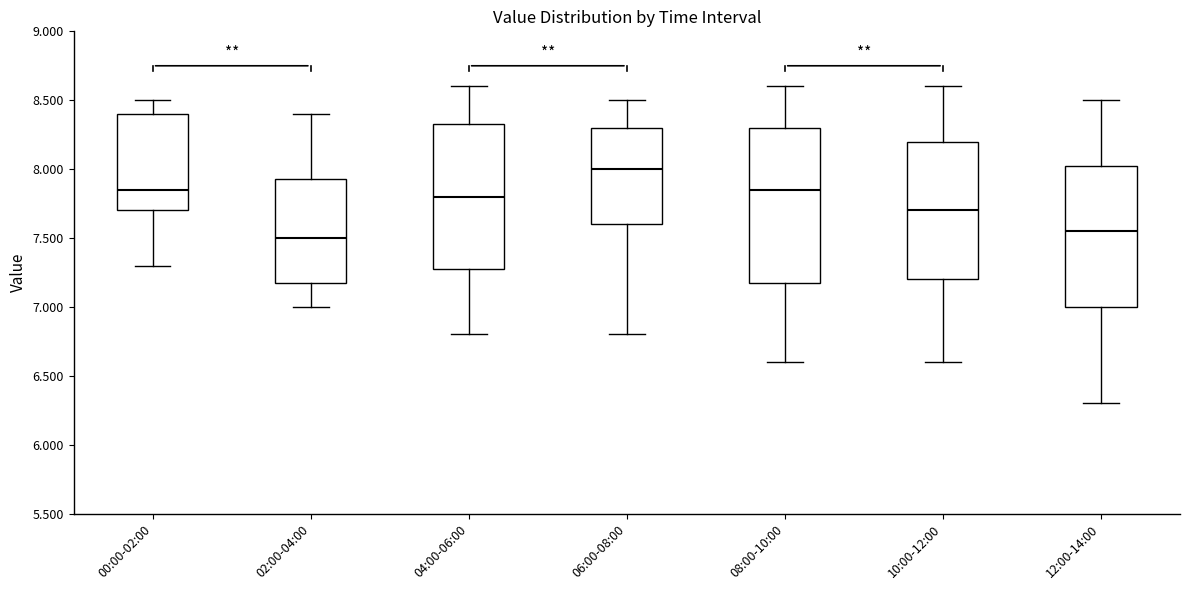

Reading left to right, read every box against the y-axis: the position of its median line, the range the box covers, and the ends of its whiskers. The values are not printed on the chart, so give them approximately, as read against the axis.

00:00-02:00: median 7.85, box 7.70 to 8.40, whiskers 7.30 to 8.50
02:00-04:00: median 7.50, box 7.20 to 7.95, whiskers 7.00 to 8.40
04:00-06:00: median 7.80, box 7.30 to 8.35, whiskers 6.80 to 8.60
06:00-08:00: median 8.00, box 7.60 to 8.30, whiskers 6.80 to 8.50
08:00-10:00: median 7.85, box 7.20 to 8.30, whiskers 6.60 to 8.60
10:00-12:00: median 7.70, box 7.20 to 8.20, whiskers 6.60 to 8.60
12:00-14:00: median 7.55, box 7.00 to 8.05, whiskers 6.30 to 8.50